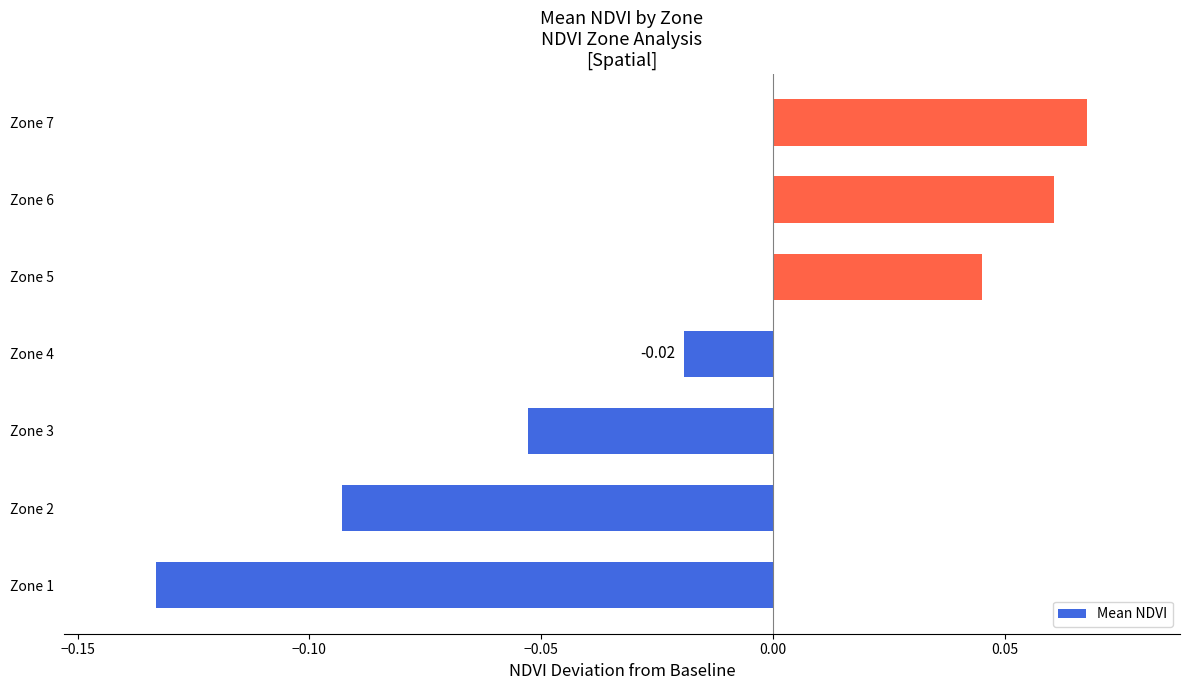

List the labels in order of value, smallest first.

Zone 1, Zone 2, Zone 3, Zone 4, Zone 5, Zone 6, Zone 7